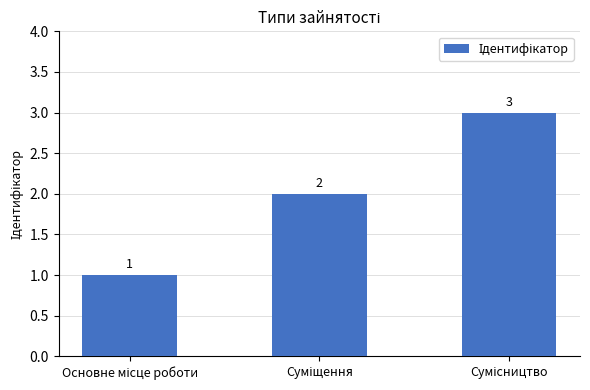

What is the sum of all values?

6